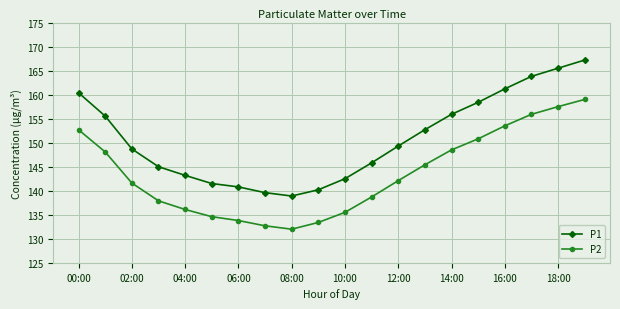

What is the value of the P1 point at the 14th from the left?

152.7